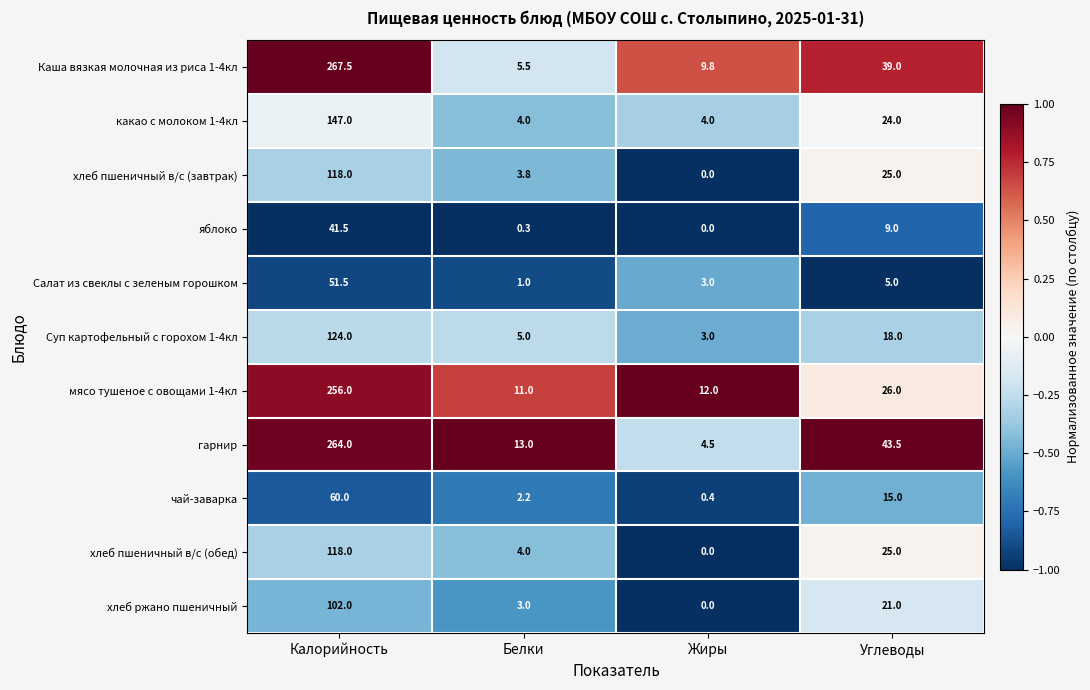

Is it true that хлеб пшеничный в/с (завтрак) equals 157.9 at Калорийность?

False